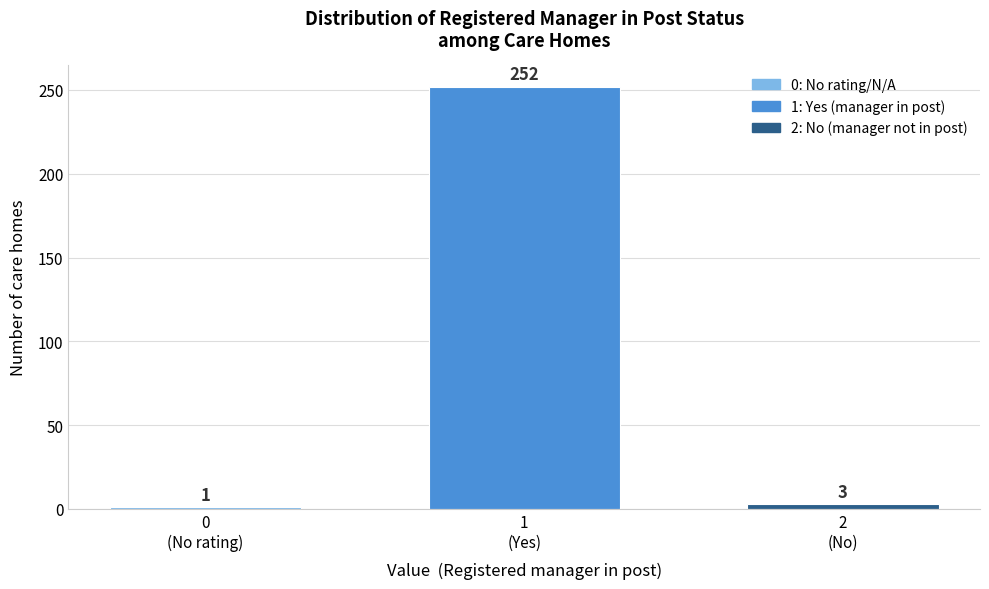

Reading left to right, extract all data points from this chart.

1	252	3